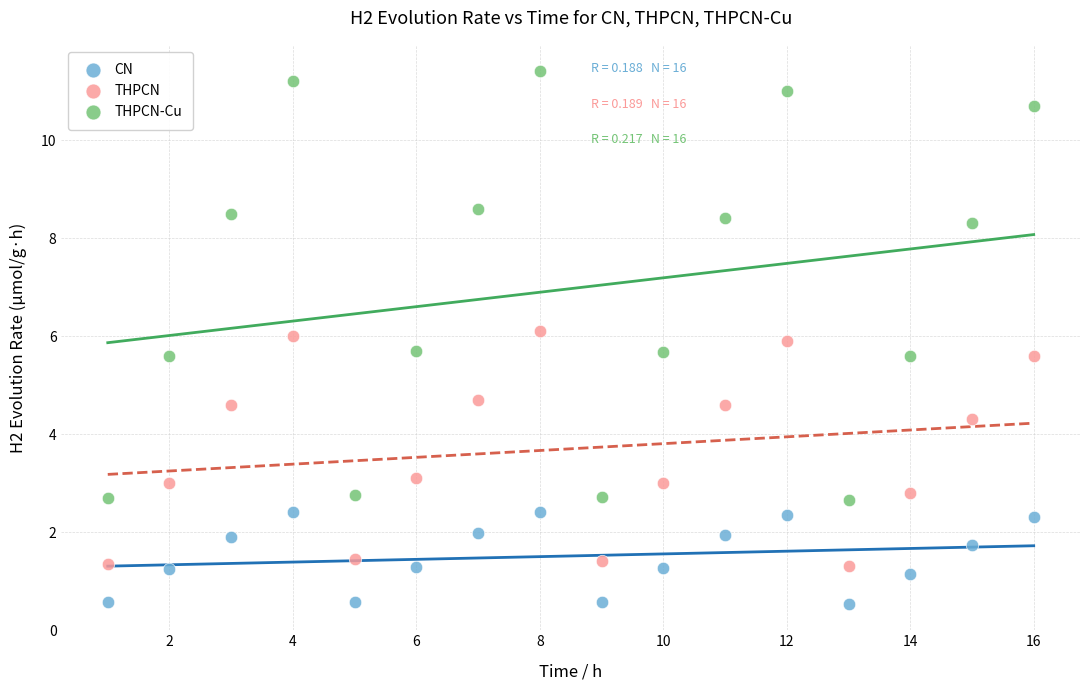

What are all the series names shown in the legend?

CN, THPCN, THPCN-Cu